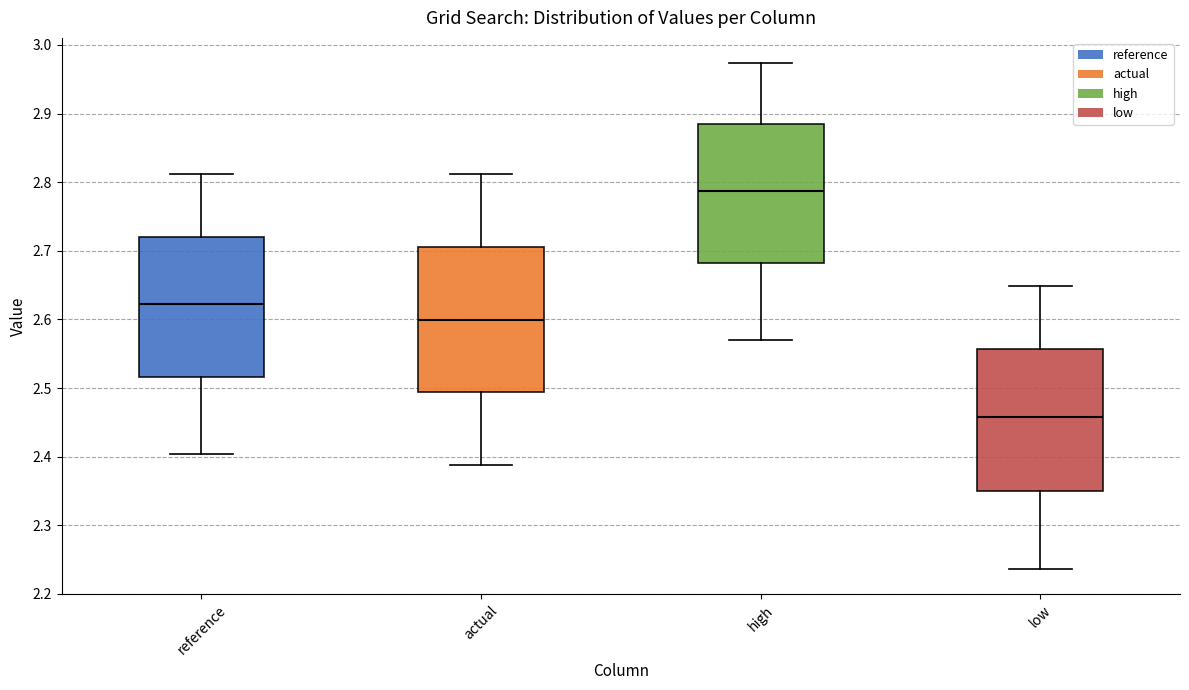

Which box's median line is the lowest?

low